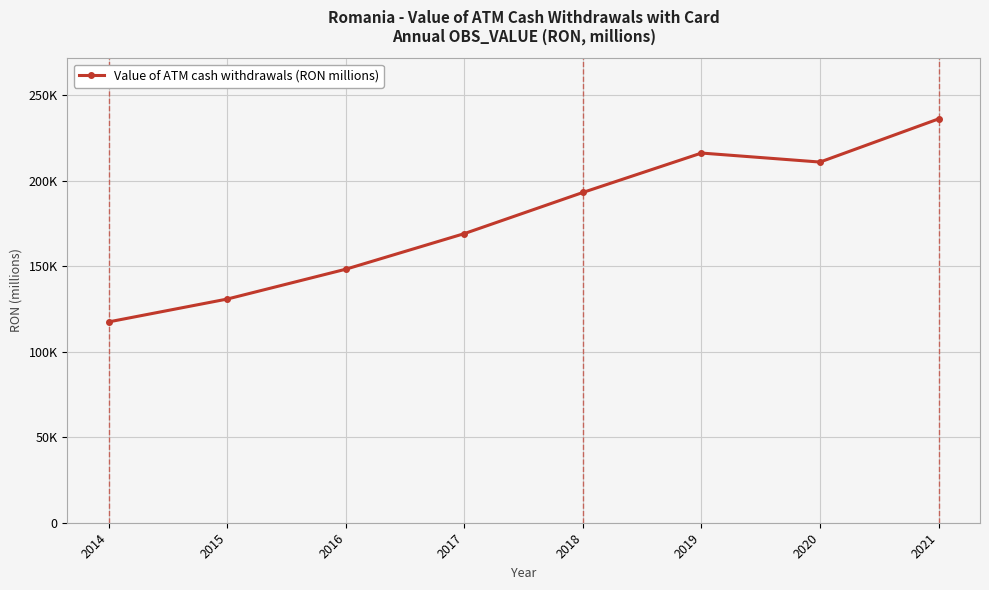

Which has a higher value, 2021 or 2017?

2021